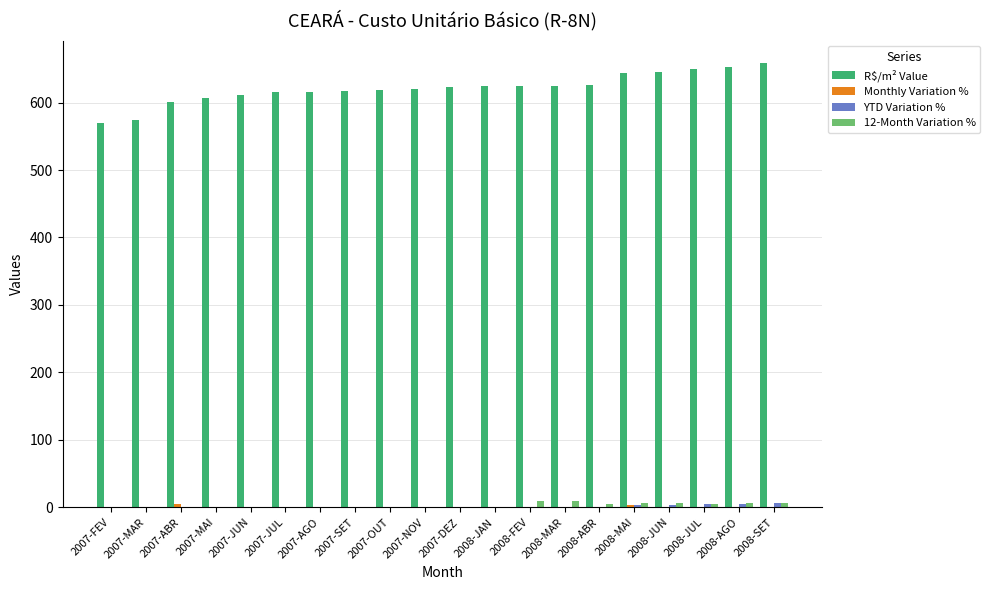

What is the greatest value displayed?

658.8